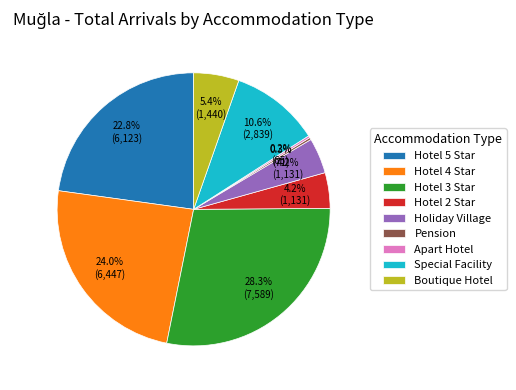

Does any single category account for the majority?

No